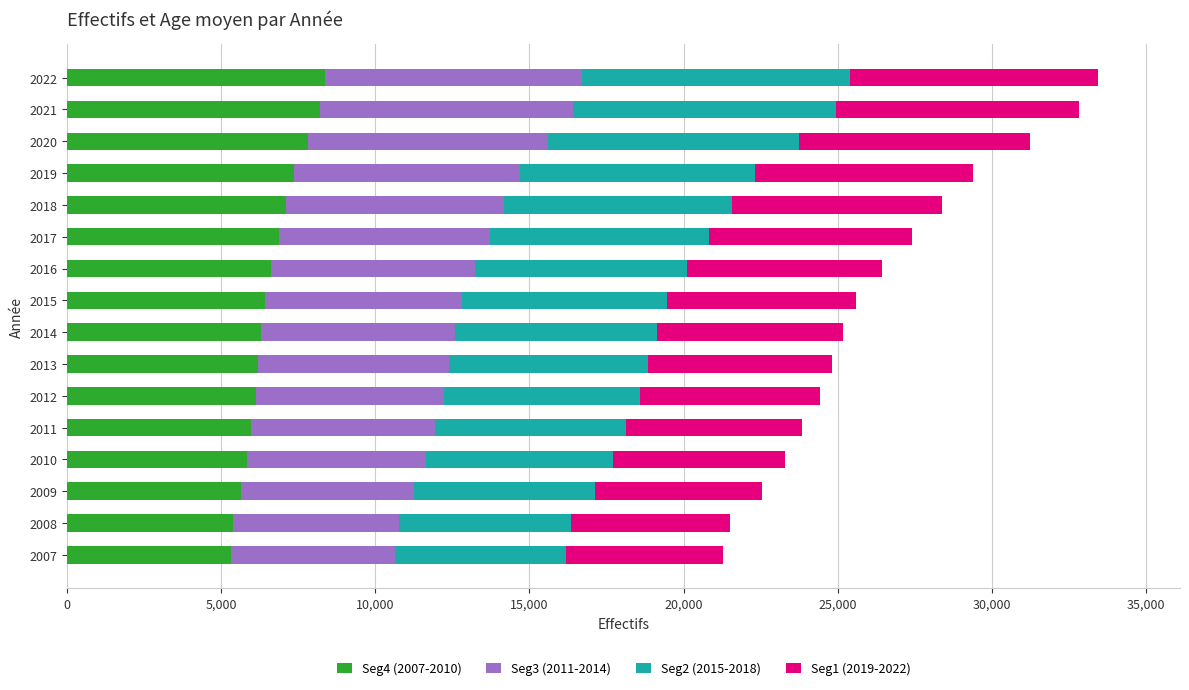

What are all the series names shown in the legend?

Seg4 (2007-2010), Seg3 (2011-2014), Seg2 (2015-2018), Seg1 (2019-2022)